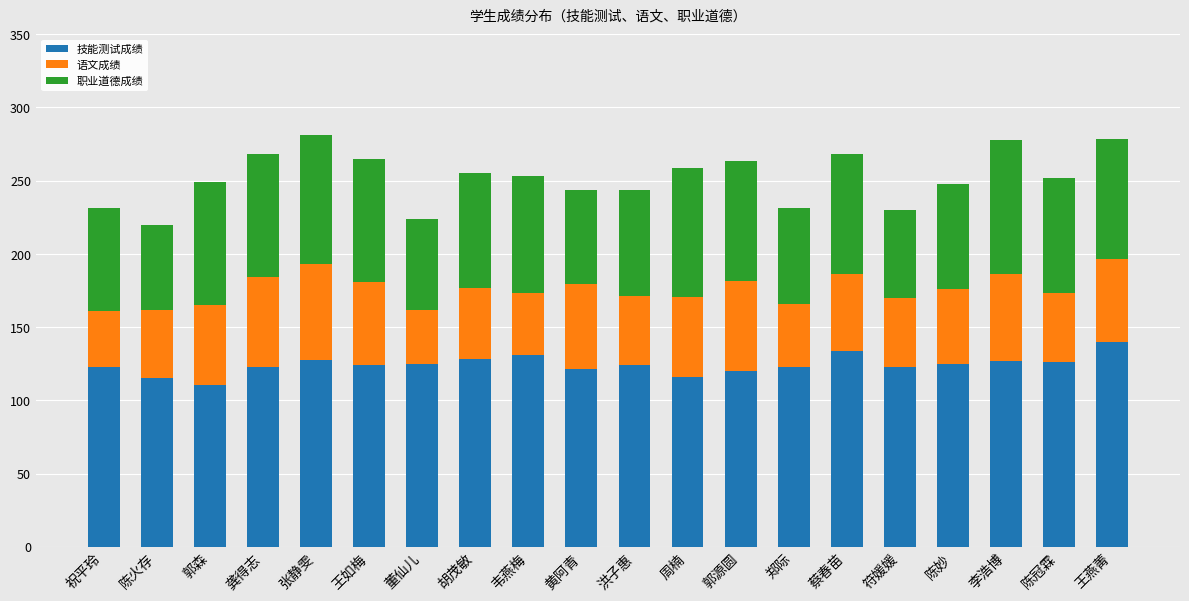

What is the difference between the second highest and minimum values in the 技能测试成绩 series?

23.2